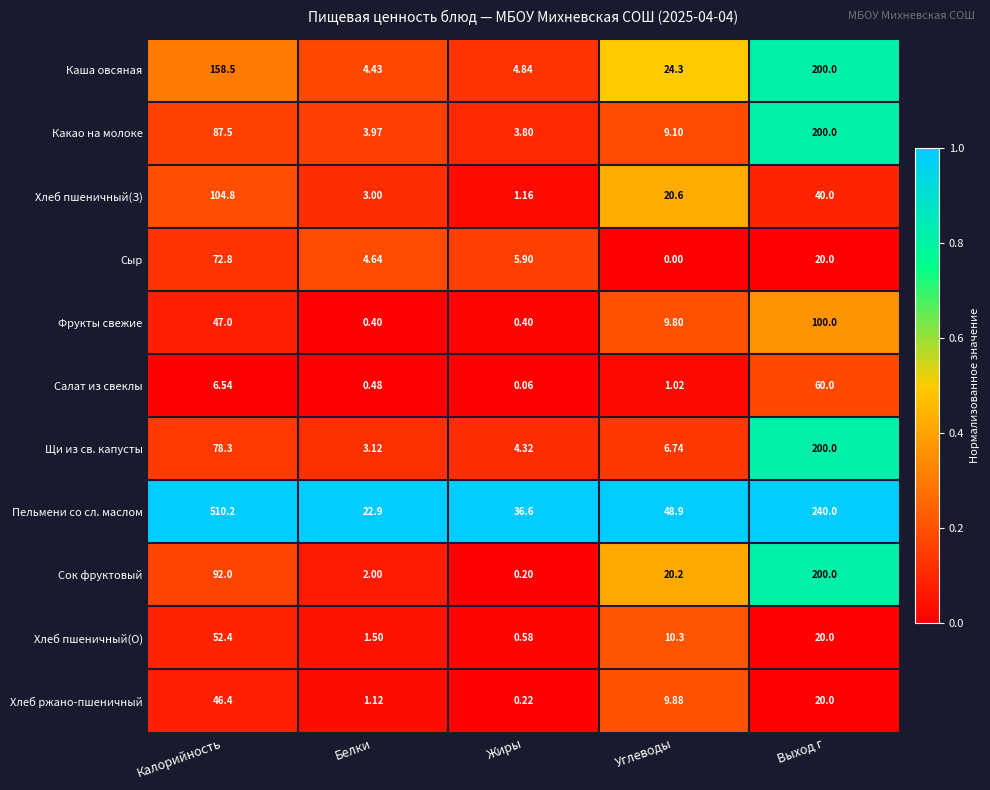

At Белки, list the series in order from largest to smallest.

Пельмени со сл. маслом, Сыр, Каша овсяная, Какао на молоке, Щи из св. капусты, Хлеб пшеничный(З), Сок фруктовый, Хлеб пшеничный(О), Хлеб ржано-пшеничный, Салат из свеклы, Фрукты свежие